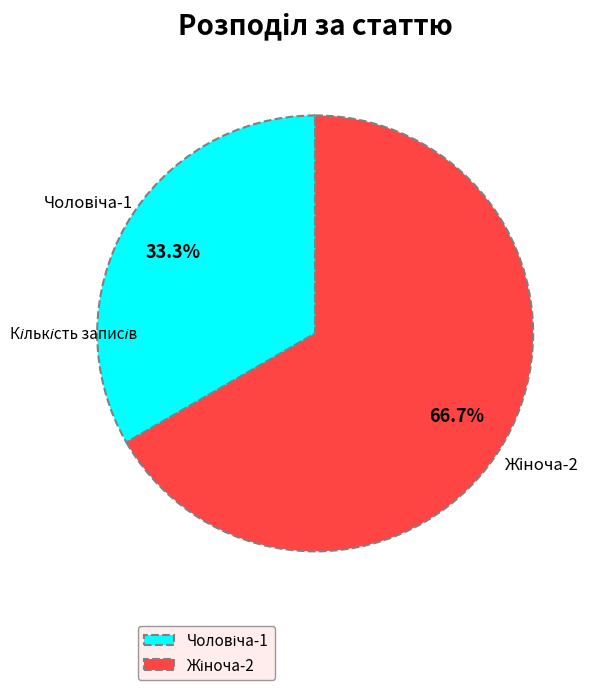

Is there any slice that represents more than half of the pie?

Yes